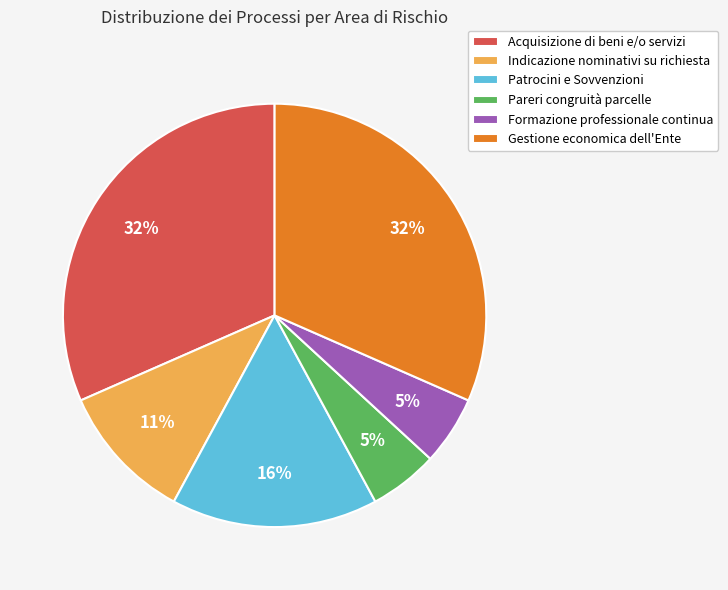

To the nearest percent, what is the combined percentage of Formazione professionale continua and Gestione economica dell'Ente?

37%